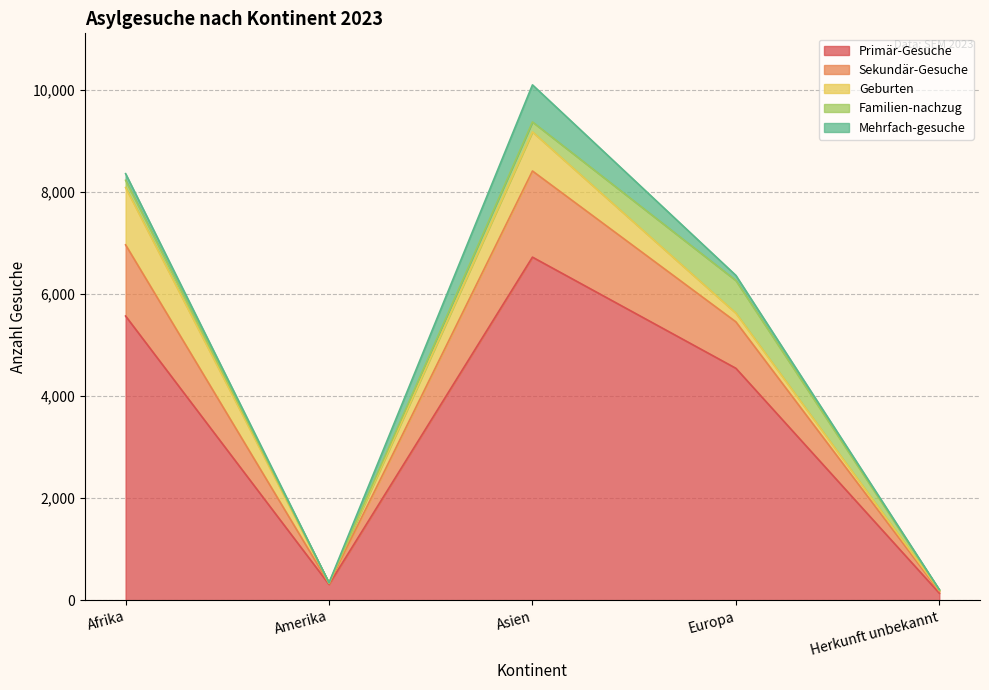

True or false: Familien-nachzug has more than 2 points higher than both neighbors.

False